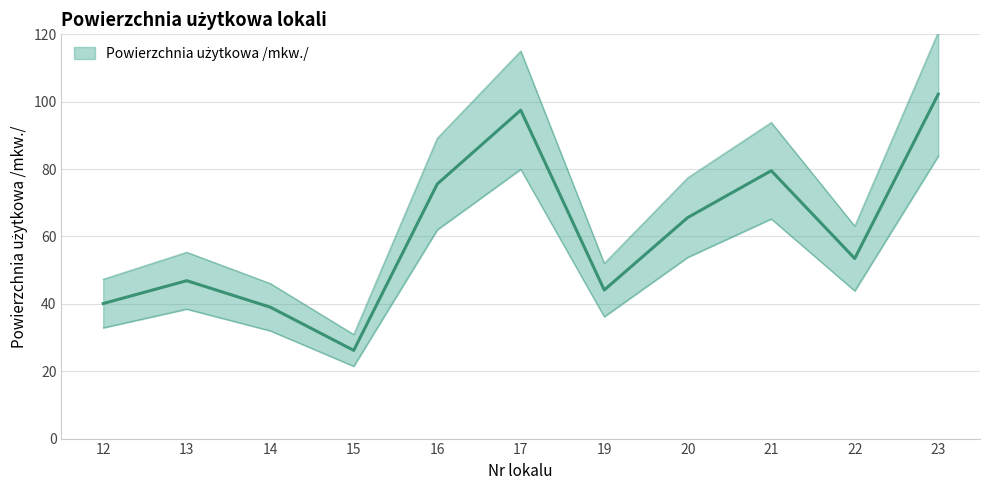

Reading left to right, extract all data points from this chart.

40.1	46.9	39.0	26.2	75.5	97.5	44.1	65.6	79.5	53.4	102.2